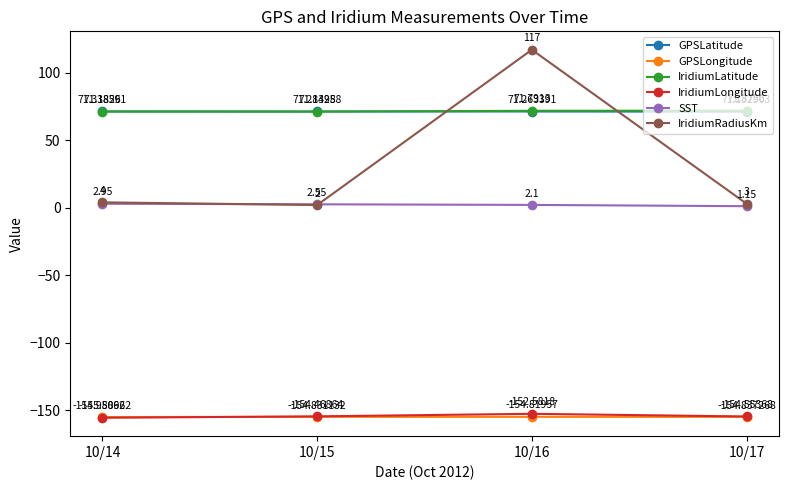

Is this an area chart (filled region under the line)?

No